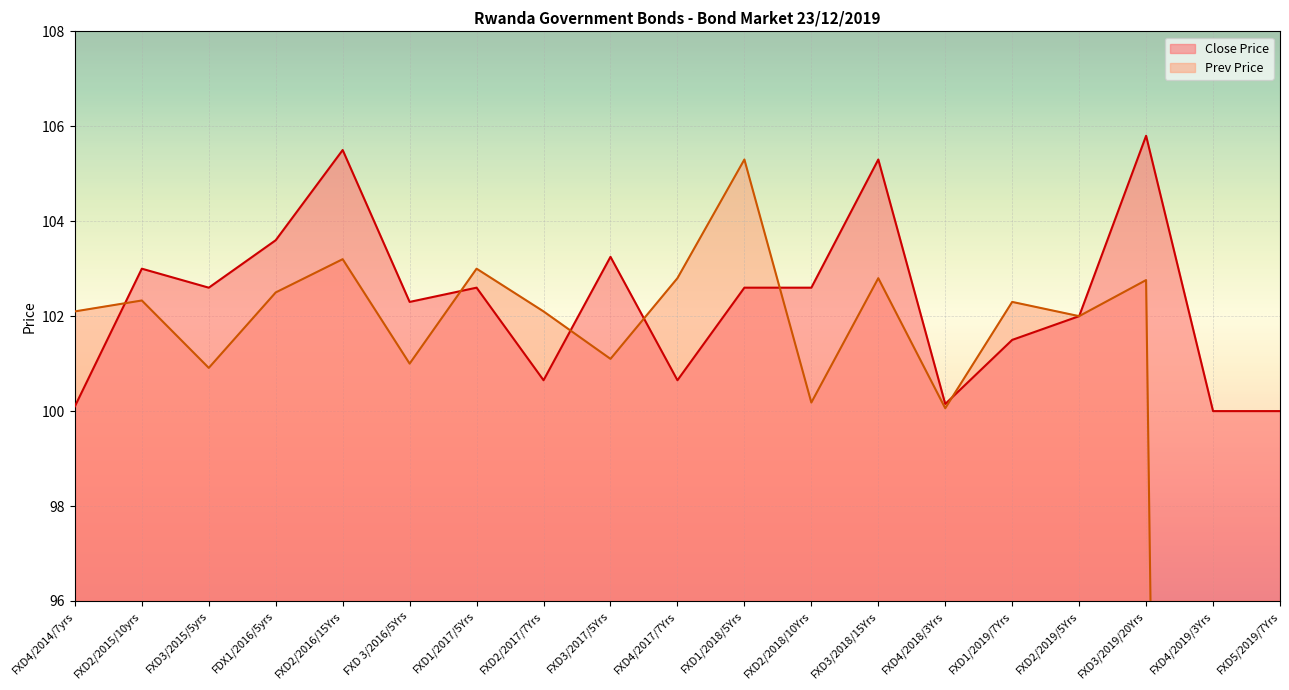

How many categories are shown in the chart?

19